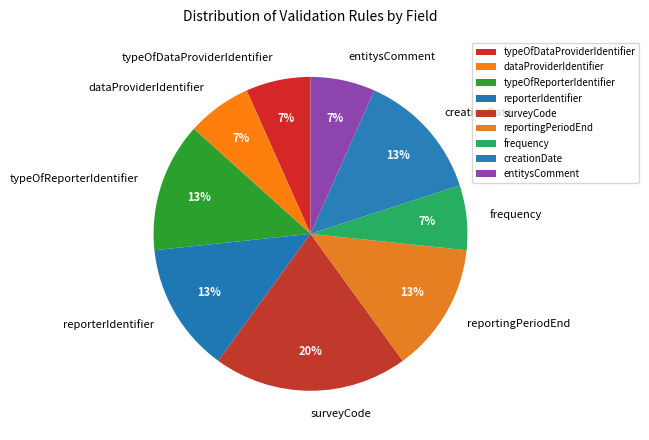

Is it true that typeOfReporterIdentifier is 1% of the pie?

False